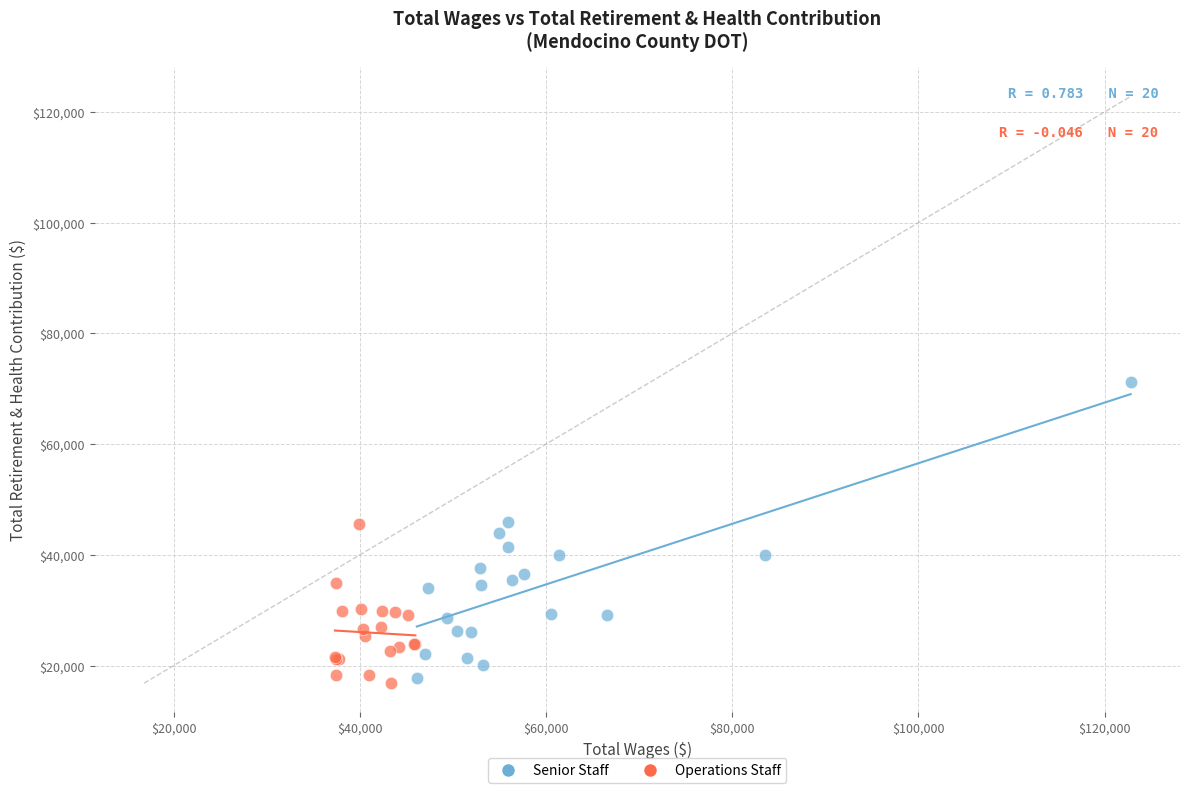

What are all the series names shown in the legend?

Senior Staff, Operations Staff